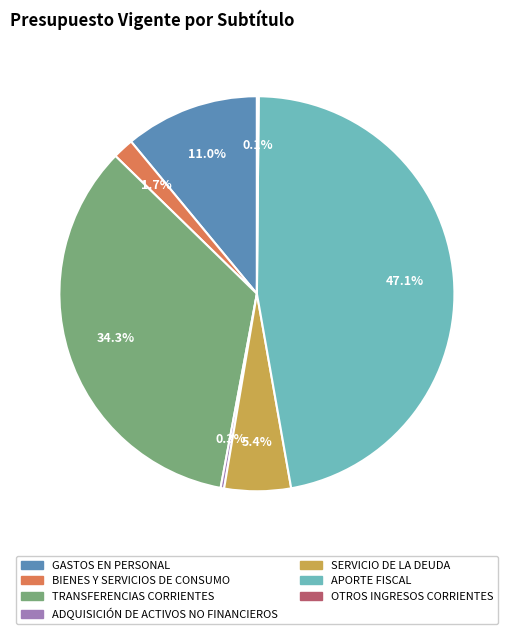

Is BIENES Y SERVICIOS DE CONSUMO the majority of the pie?

No